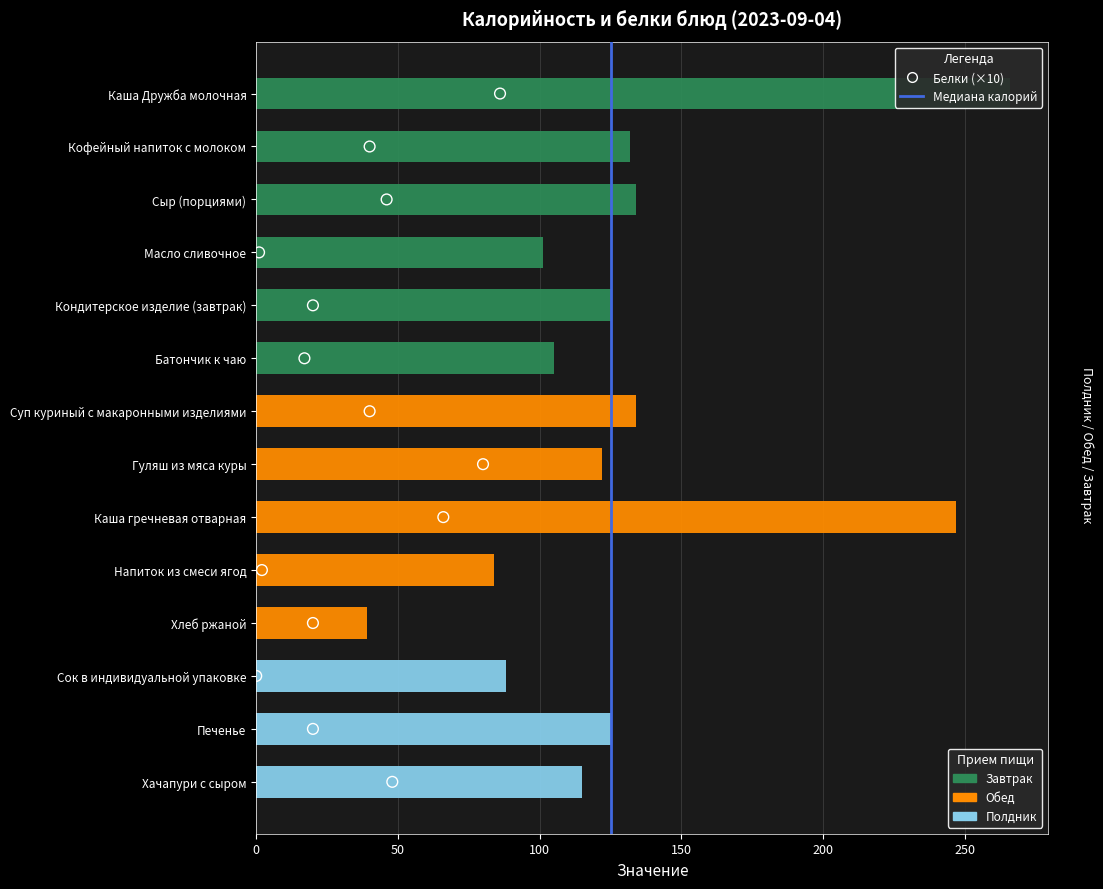

What is the change in value from Напиток из смеси ягод to Хачапури с сыром?

+31